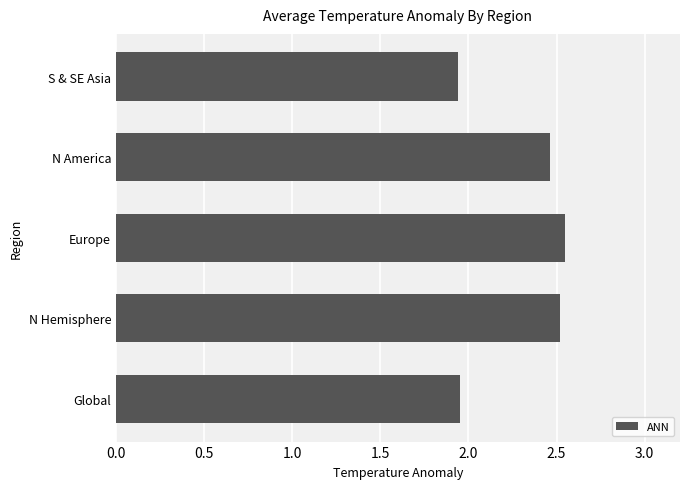

True or false: the data shows 3.0 at S & SE Asia.

False